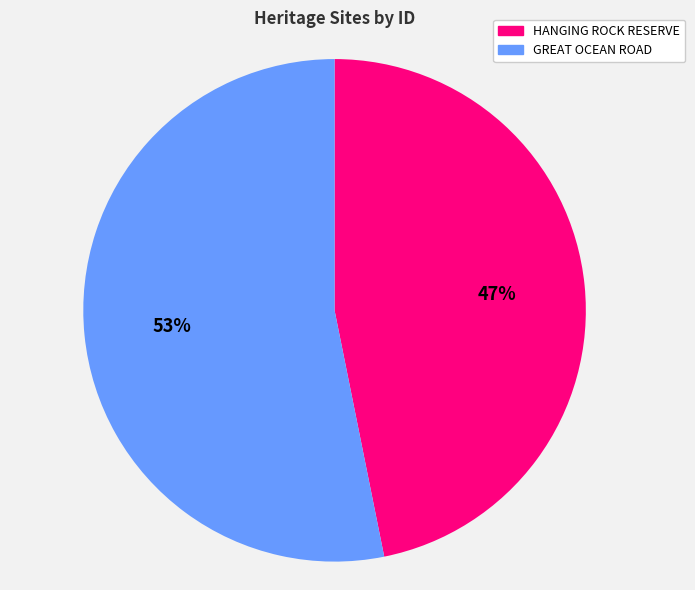

To the nearest percent, what portion does GREAT OCEAN ROAD represent?

53%